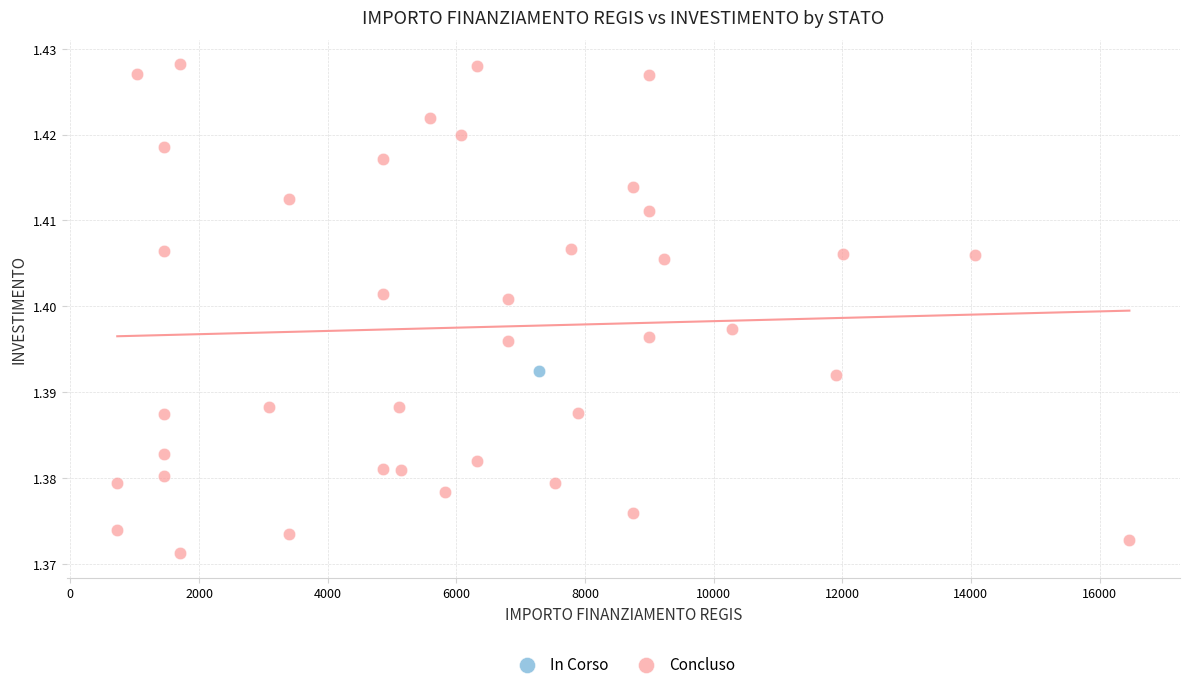

What are all the series names shown in the legend?

In Corso, Concluso